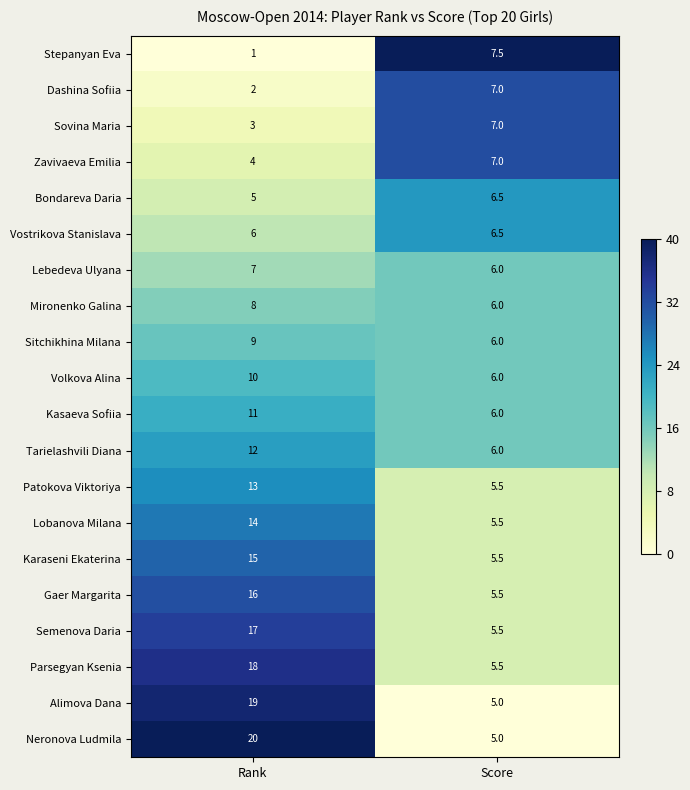

How many series are shown in this chart?

20